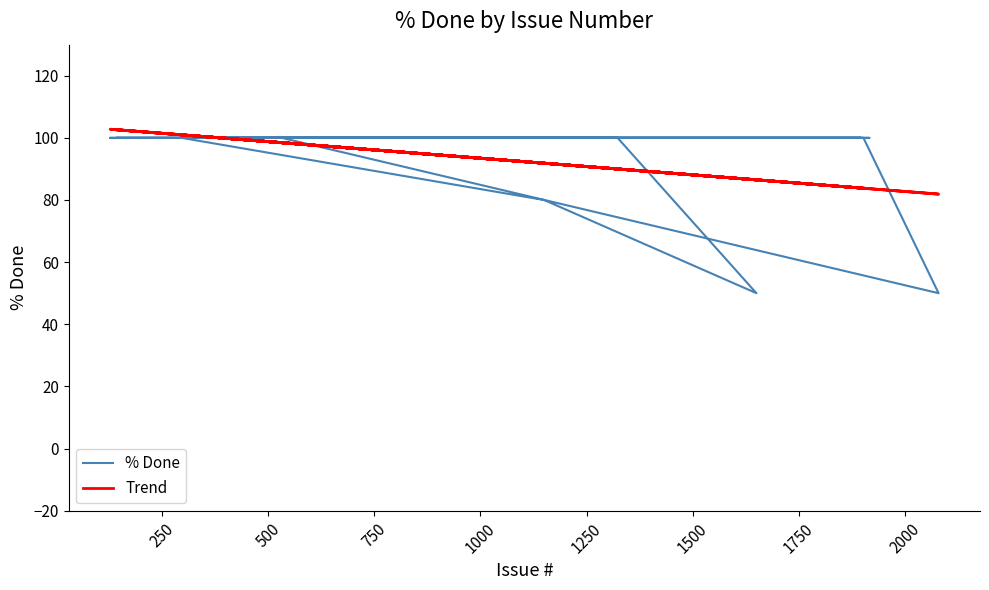

Which series has the widest spread of values?

% Done